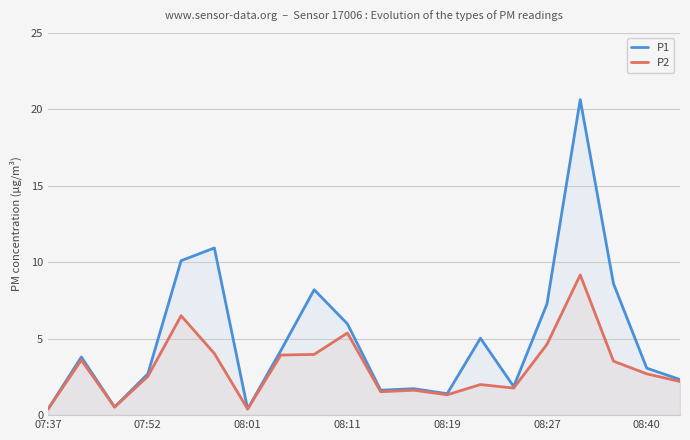

Is the value of P1 at 16 greater than the value of P2 at 14?

Yes